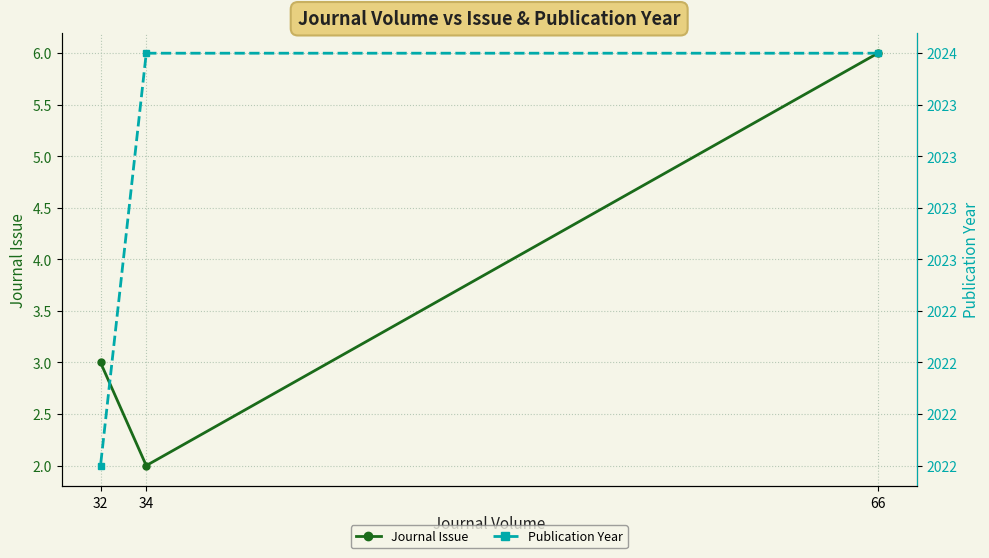

What is the minimum value shown in the chart?

2